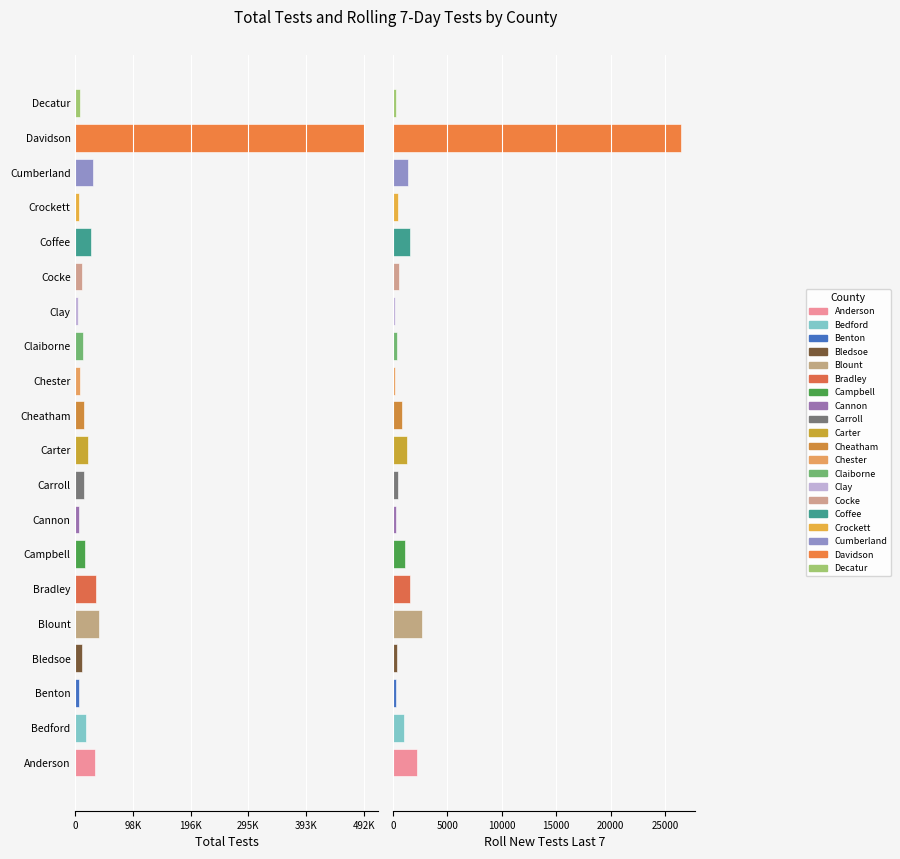

The value of ROLL_NEW_TESTS_LAST7 at Carroll is 662. True or false?

False